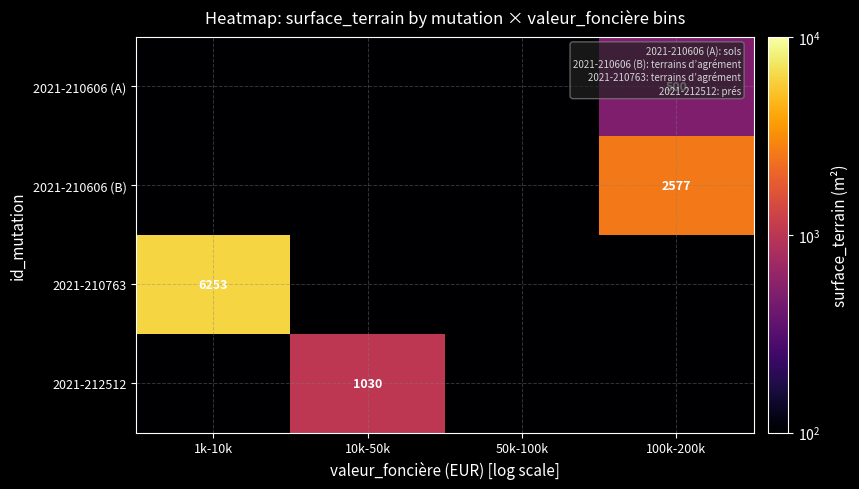

How many categories are shown in the chart?

4